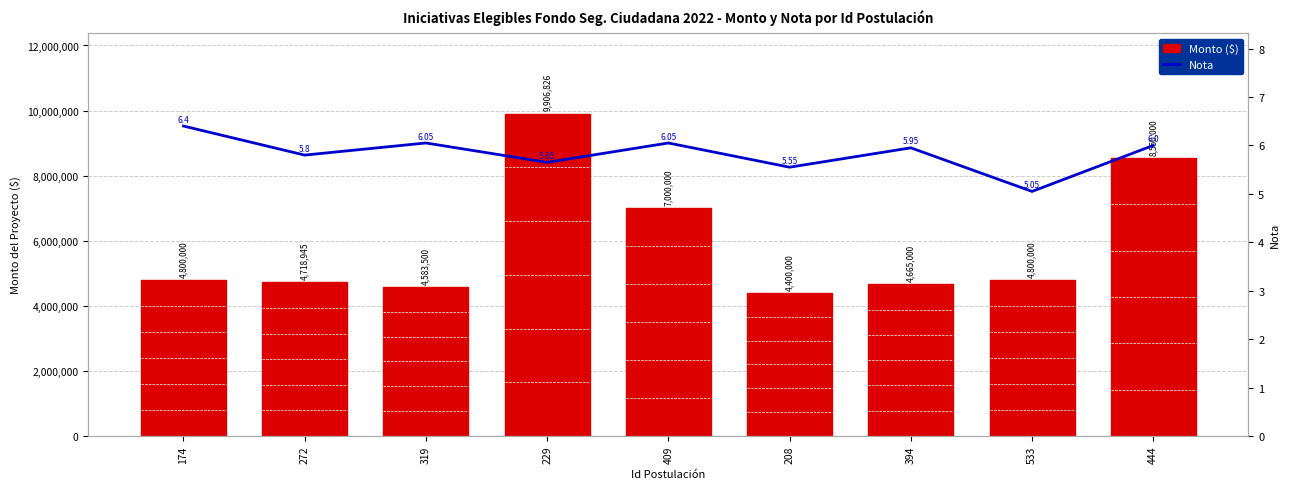

The Nota series shows 6.0 at 319. True or false?

True